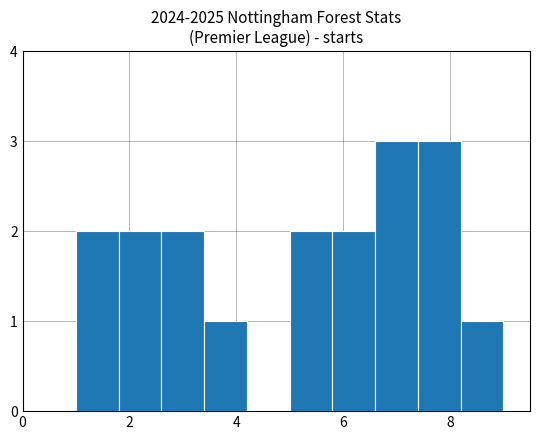

Reading left to right, transcribe this chart: for each bar, give the range it covers on the x-axis and its height. The values are not printed on the chart, so give them approximately, as read against the axis.

1.0 to 1.8: 2
1.8 to 2.6: 2
2.6 to 3.4: 2
3.4 to 4.2: 1
4.2 to 5.0: 0
5.0 to 5.8: 2
5.8 to 6.6: 2
6.6 to 7.4: 3
7.4 to 8.2: 3
8.2 to 9.0: 1